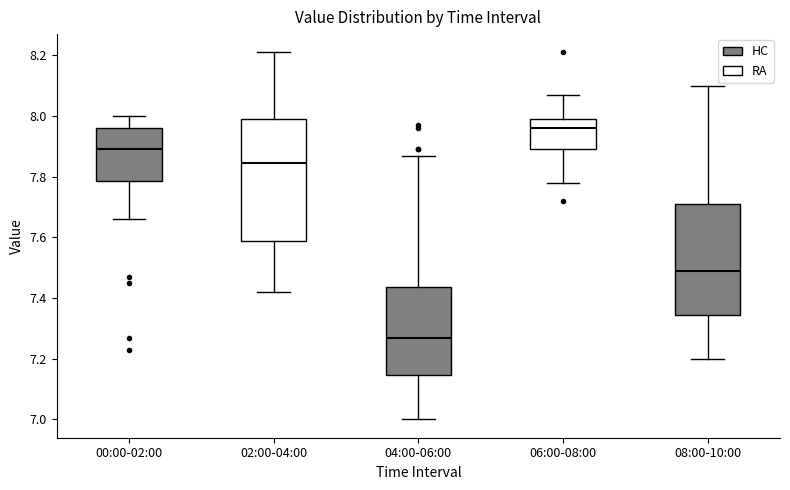

Which box is the tallest, from its lower edge to its upper edge?

02:00-04:00